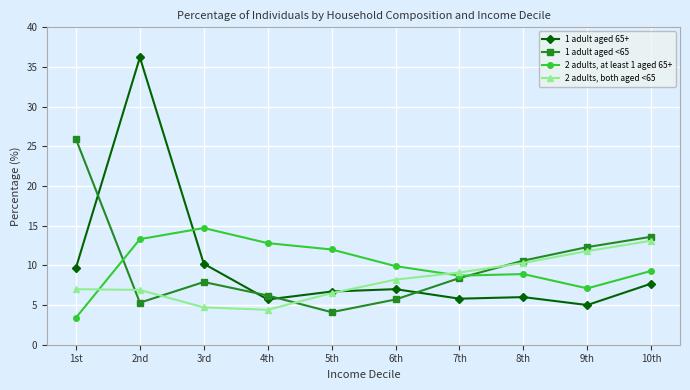

At how many categories does at least one series exceed 19?

2